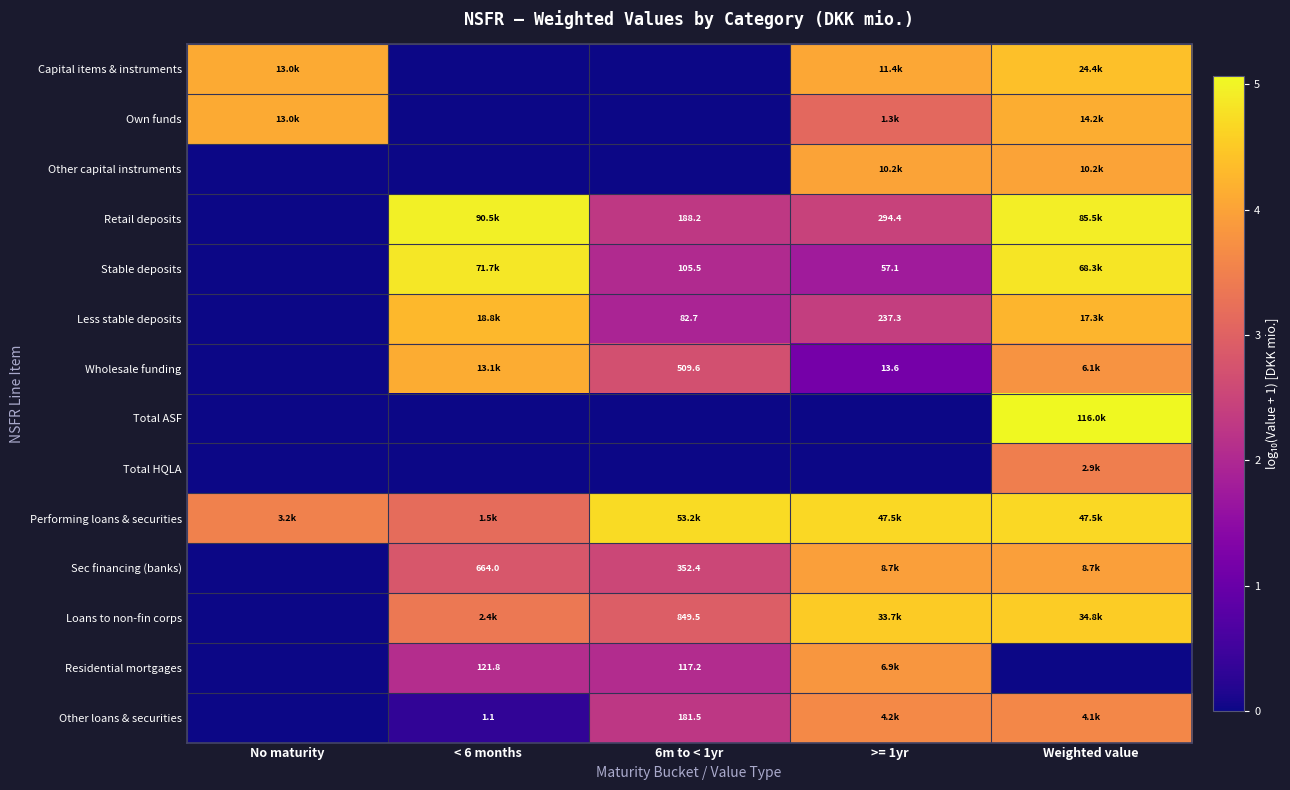

List the labels in order of Retail deposits value, smallest first.

No maturity, 6m to < 1yr, >= 1yr, Weighted value, < 6 months